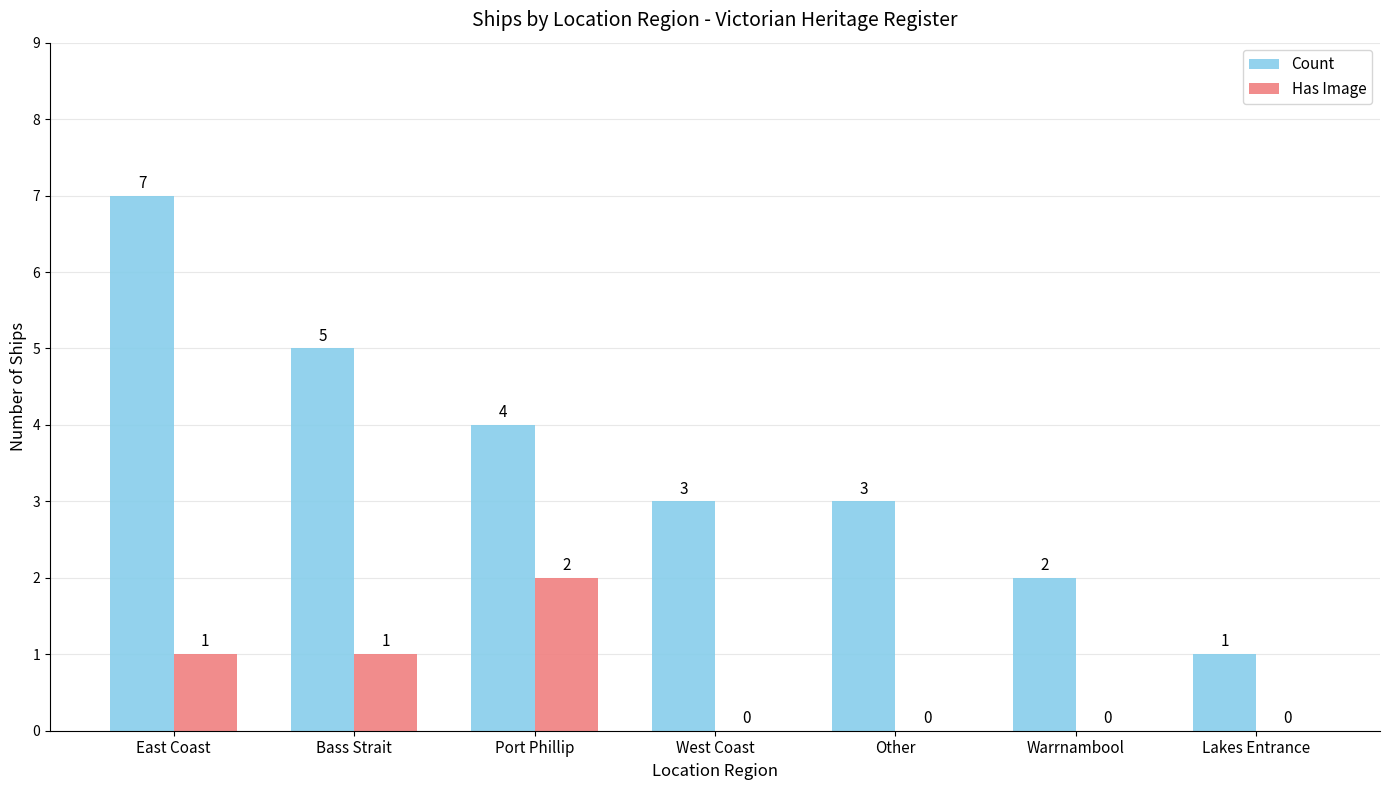

How many Count values are between 2 and 5?

5